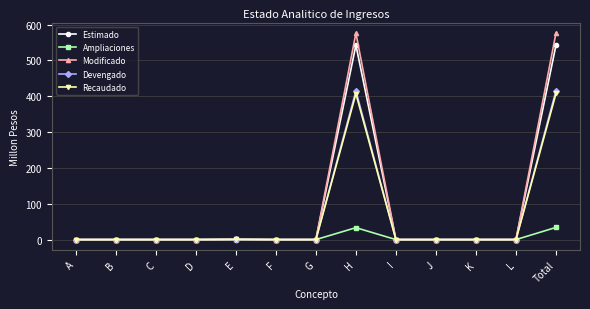

True or false: Devengado has a value of 415.2 at H.

True